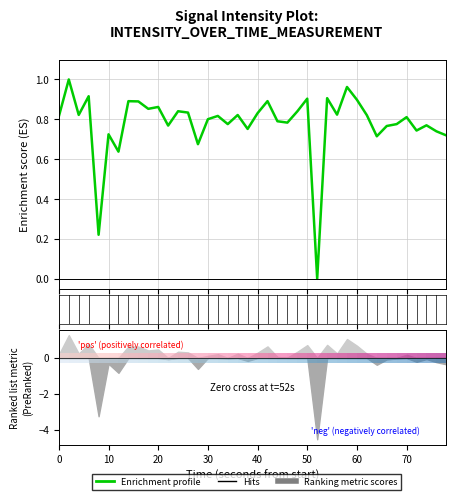

The chart shows a value of 0.3 at 33. True or false?

False